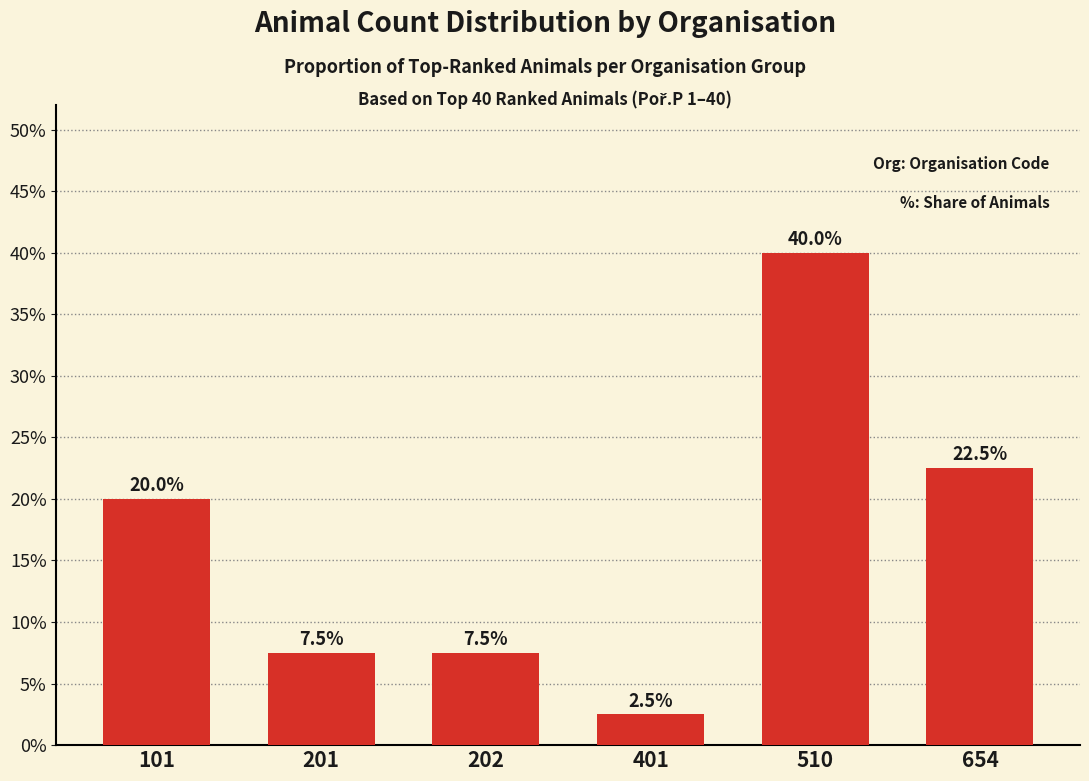

Are the bars grouped side by side (vs. stacked)?

No